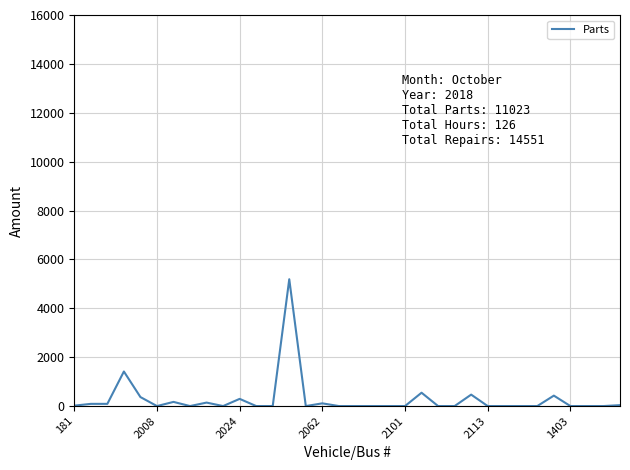

What is the greatest value displayed?

5189